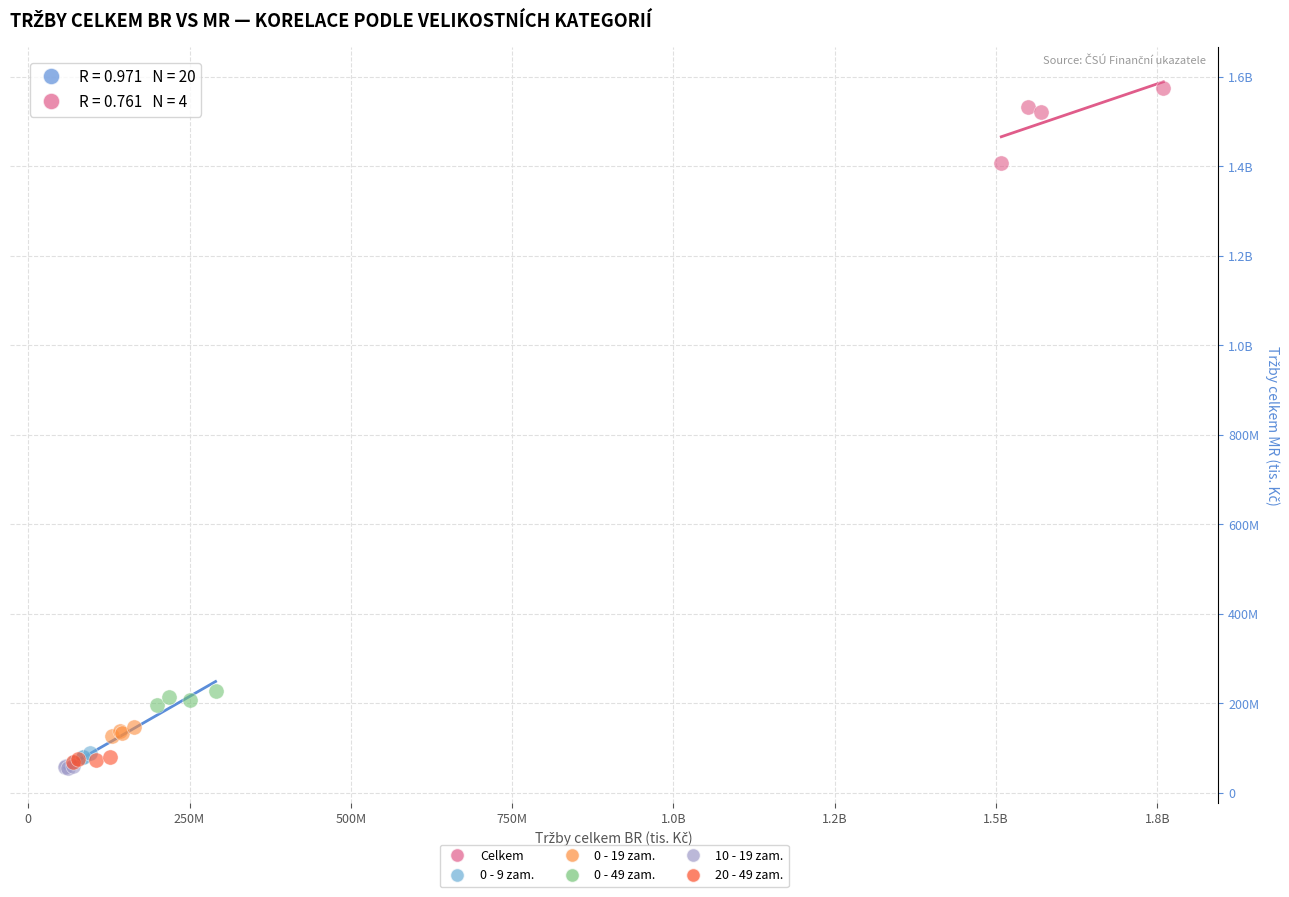

What are all the series names shown in the legend?

Celkem, 0 - 9 zam., 0 - 19 zam., 0 - 49 zam., 10 - 19 zam., 20 - 49 zam.